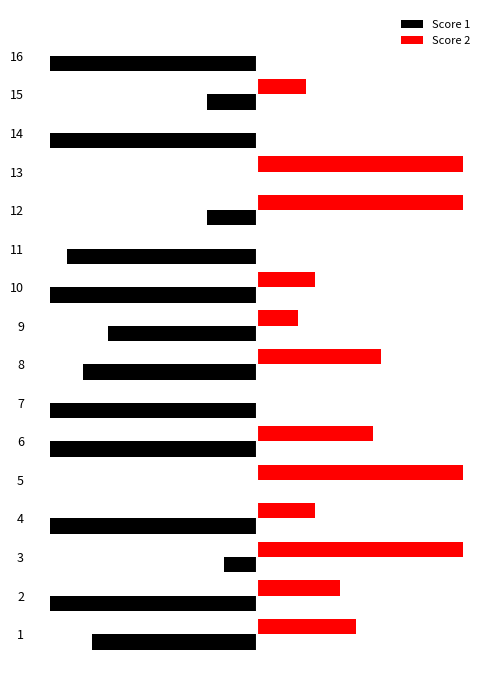

Reading left to right, extract all data points from this chart.

Score 1: -20	-25	-4	-25	0	-25	-25	-21	-18	-25	-23	-6	0	-25	-6	-25
Score 2: 12	10	25	7	25	14	0	15	5	7	0	25	25	0	6	0